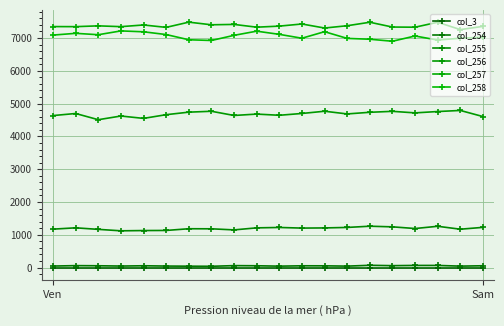

True or false: col_256 has more than 0 points higher than both neighbors.

True